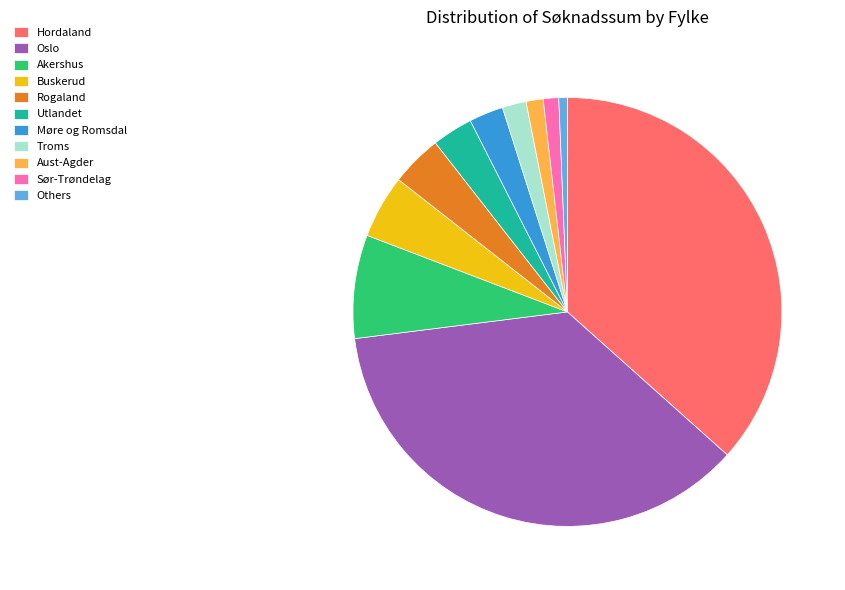

Is it true that Oslo is 31% of the pie?

False